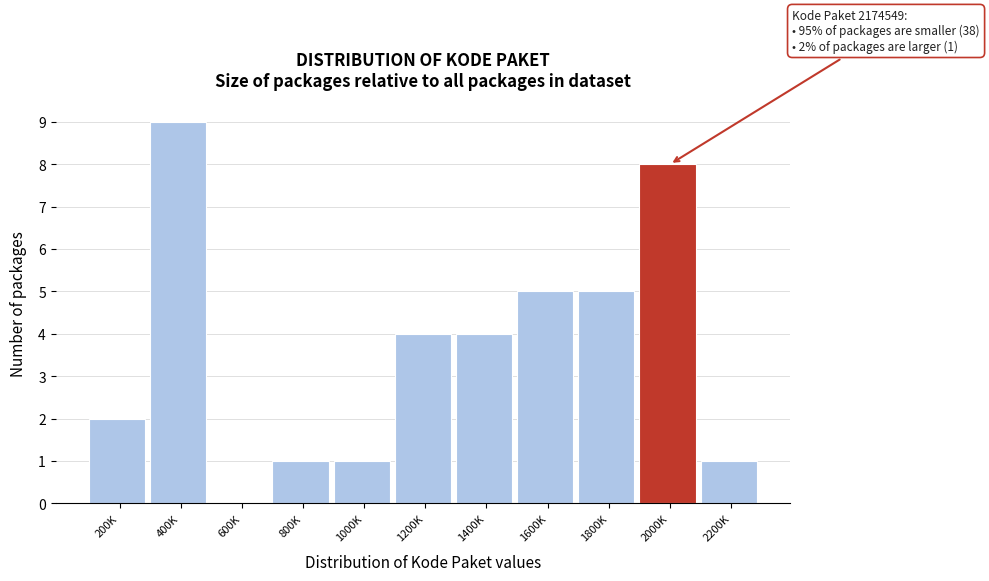

Reading left to right, what are all the values shown in this chart?

200K=2	400K=9	600K=0	800K=1	1000K=1	1200K=4	1400K=4	1600K=5	1800K=5	2000K=8	2200K=1